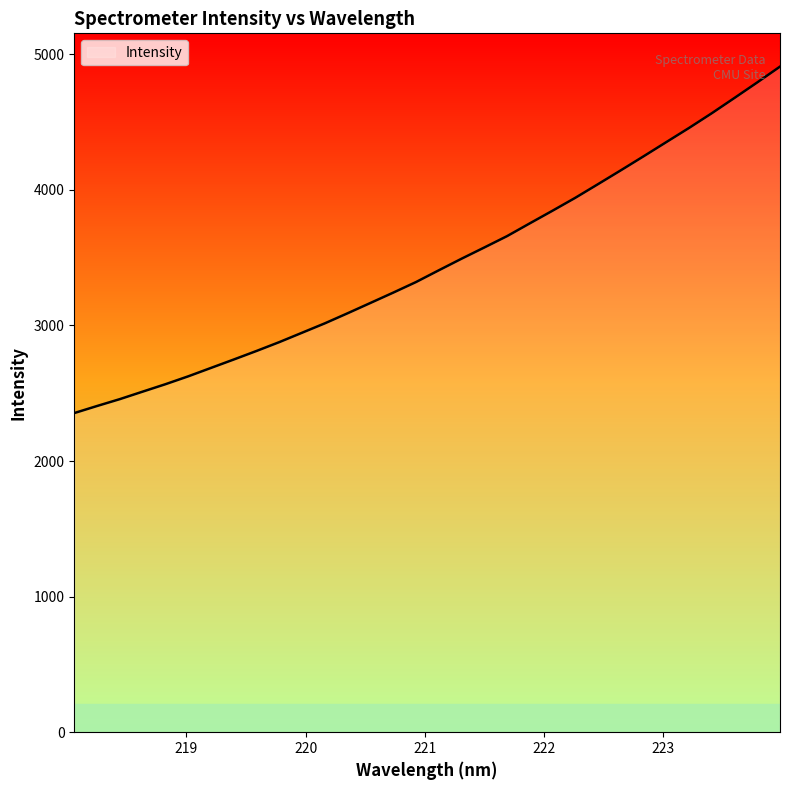

What is the maximum value shown in the chart?

4909.3